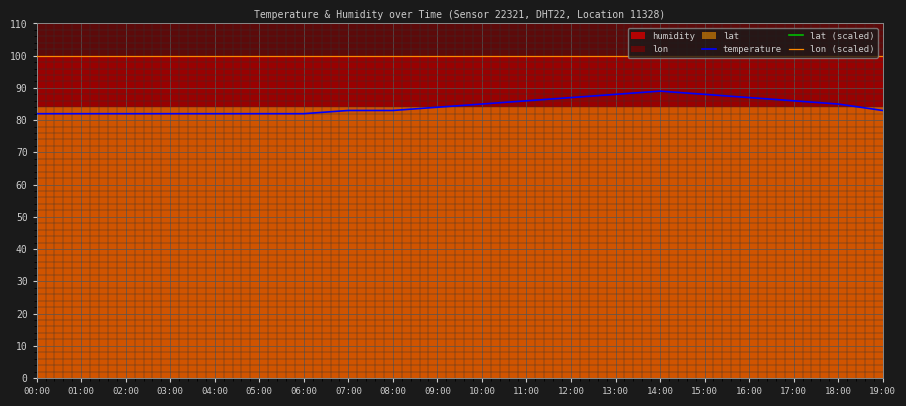

The temperature series shows 82.0 at 01:00. True or false?

True